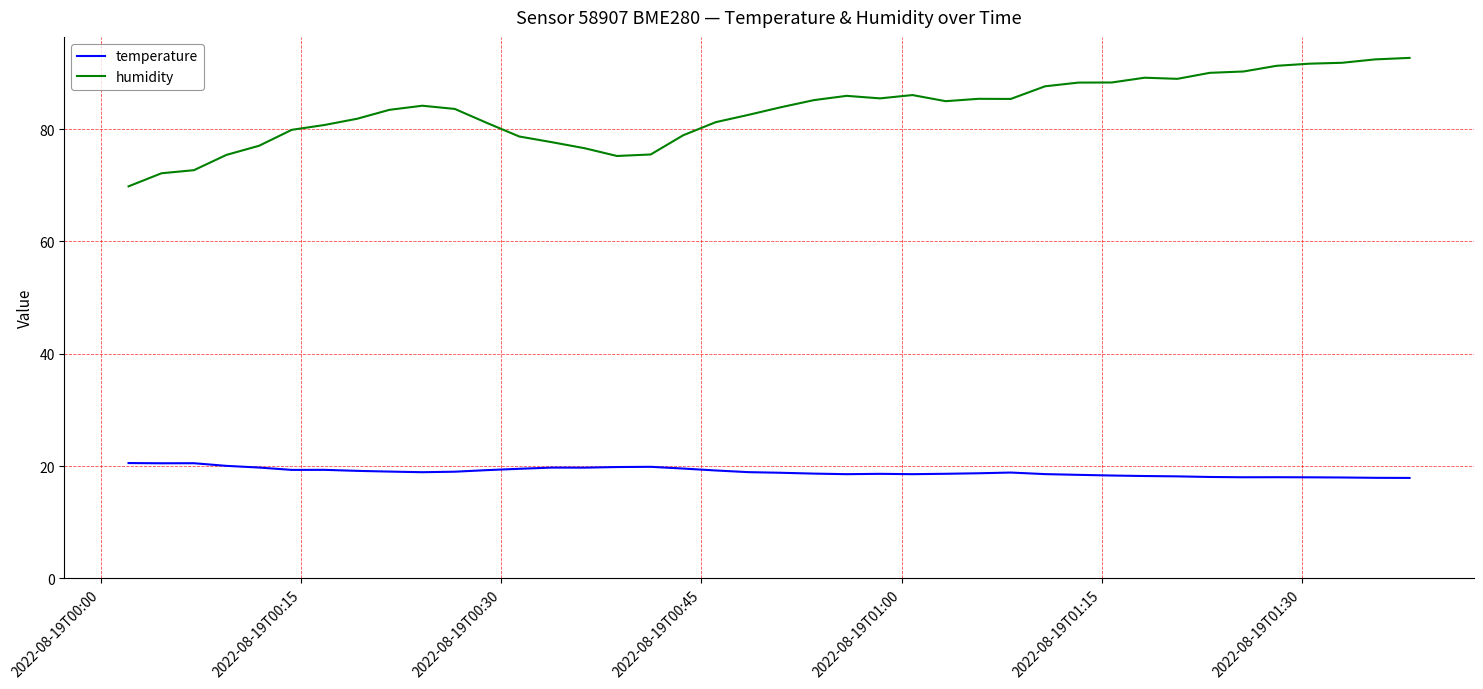

Which series has the largest total across all categories?

humidity